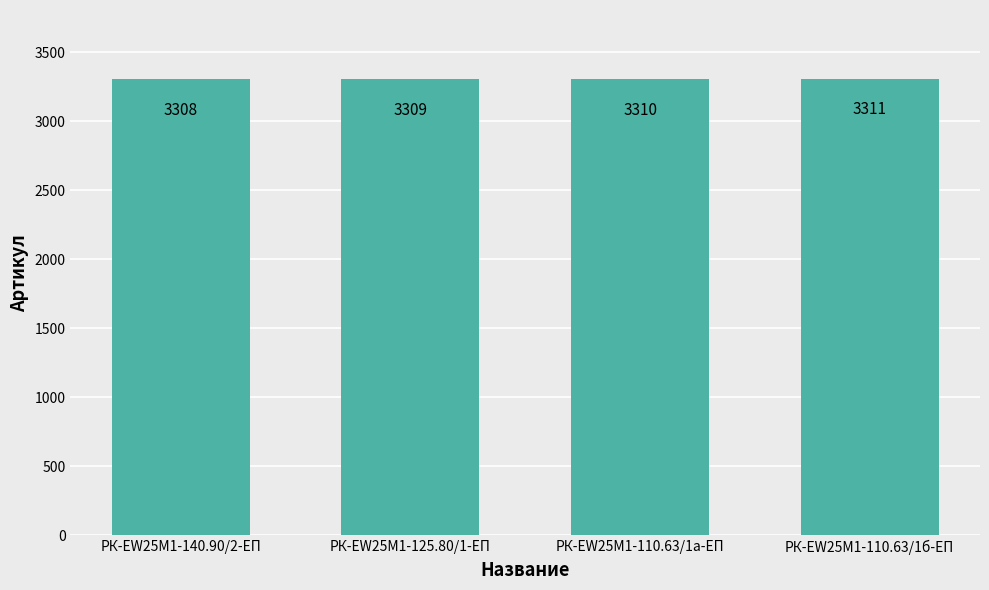

How many values are below 3310?

2